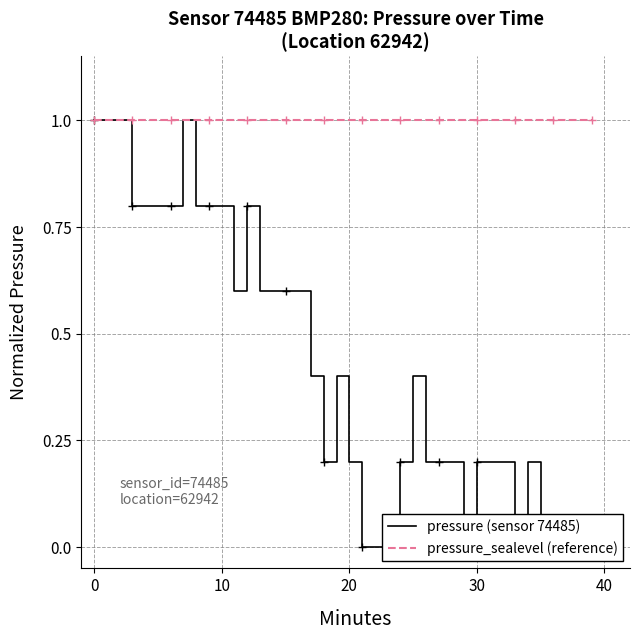

True or false: pressure (sensor 74485) and pressure_sealevel (reference) cross at least once.

False